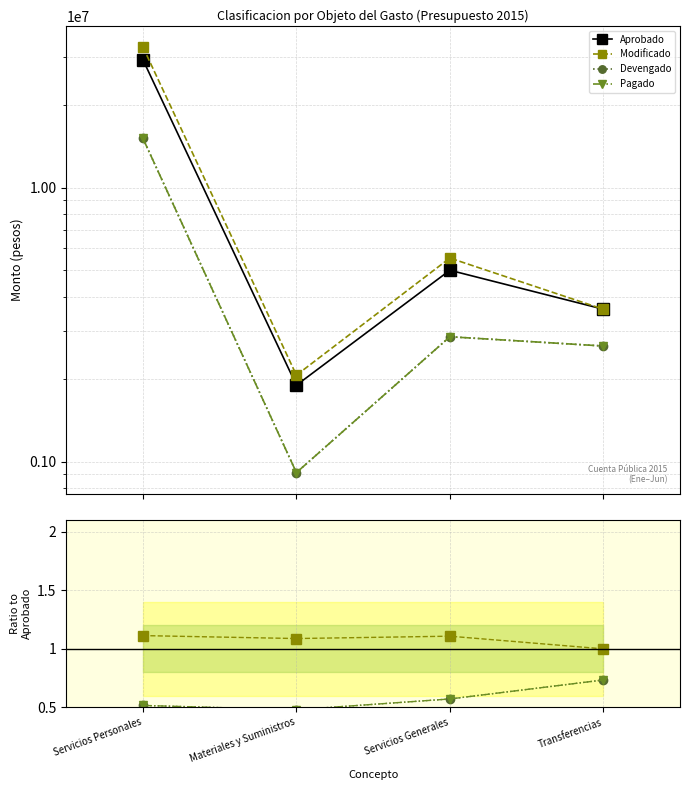

Reading left to right, list all the values displayed in this chart.

Aprobado: 29293312.0	1900000.0	4995000.0	3600000.0
Modificado: 1.1	1.1	1.1	1.0
Devengado: 0.5	0.5	0.6	0.7
Pagado: 0.5	0.5	0.6	0.7